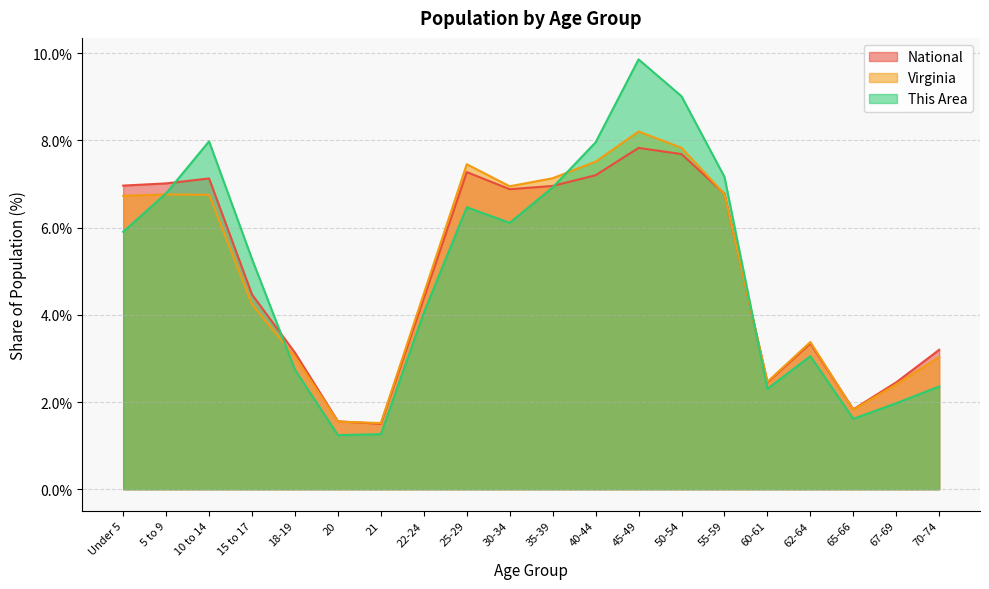

What is the minimum value for National?

1.5